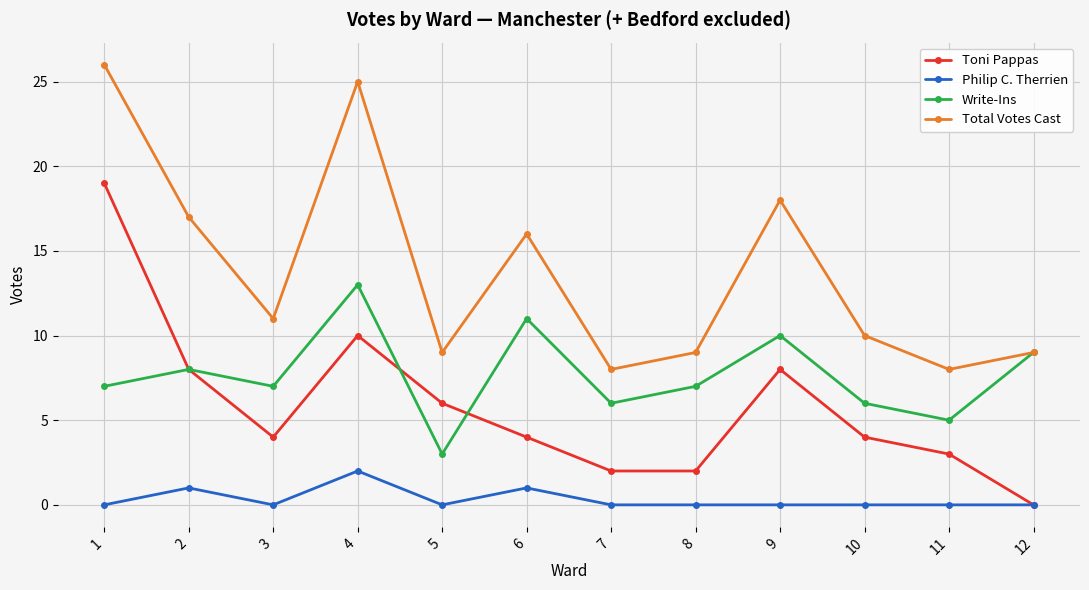

Which series has the largest total across all categories?

Total Votes Cast